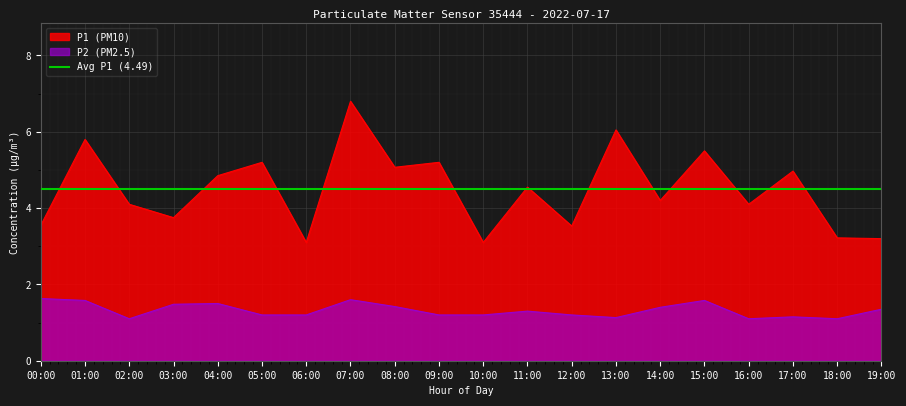

True or false: P1 and P2 intersect in this chart.

False